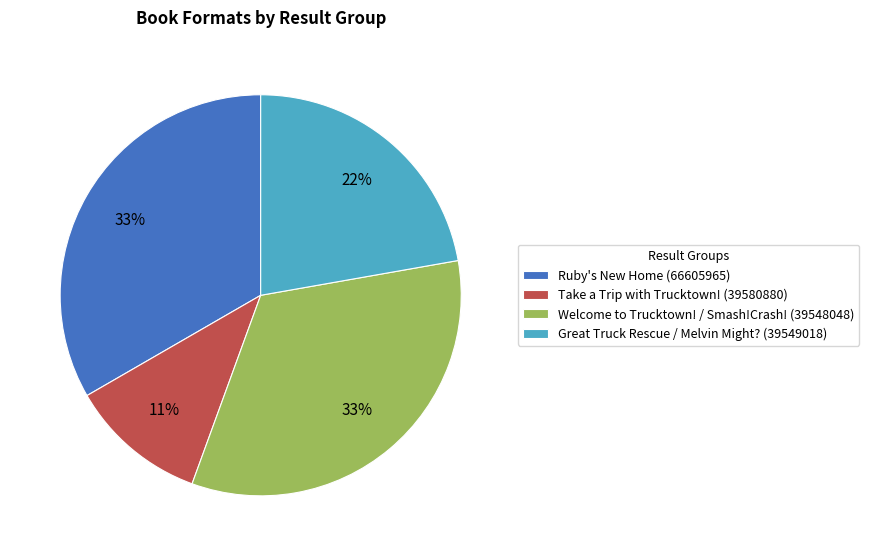

To the nearest percent, what is the difference between the largest and smallest slice percentages?

22%